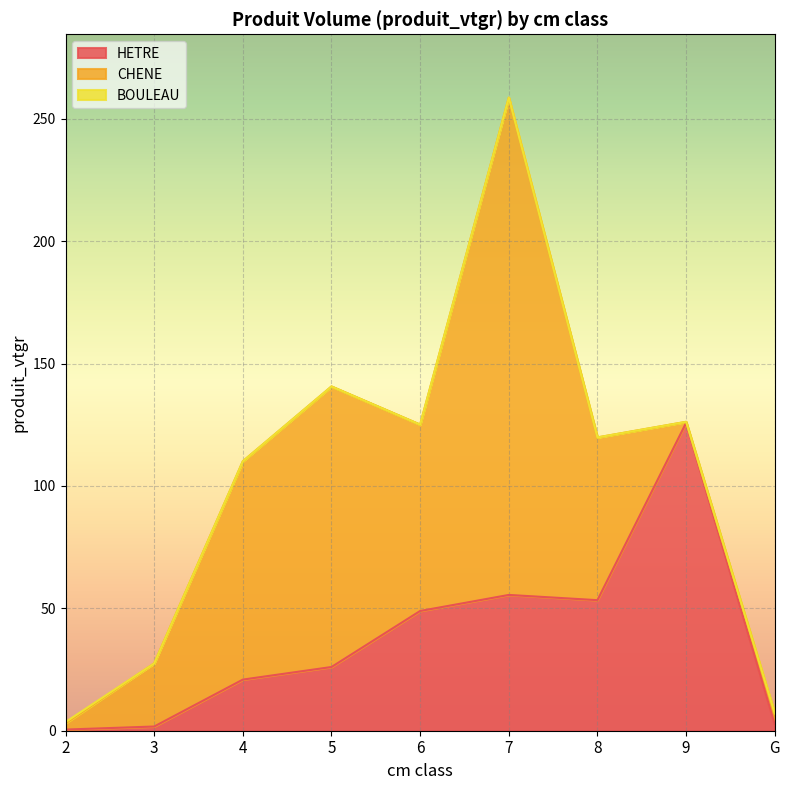

Count the number of data series in this chart.

3